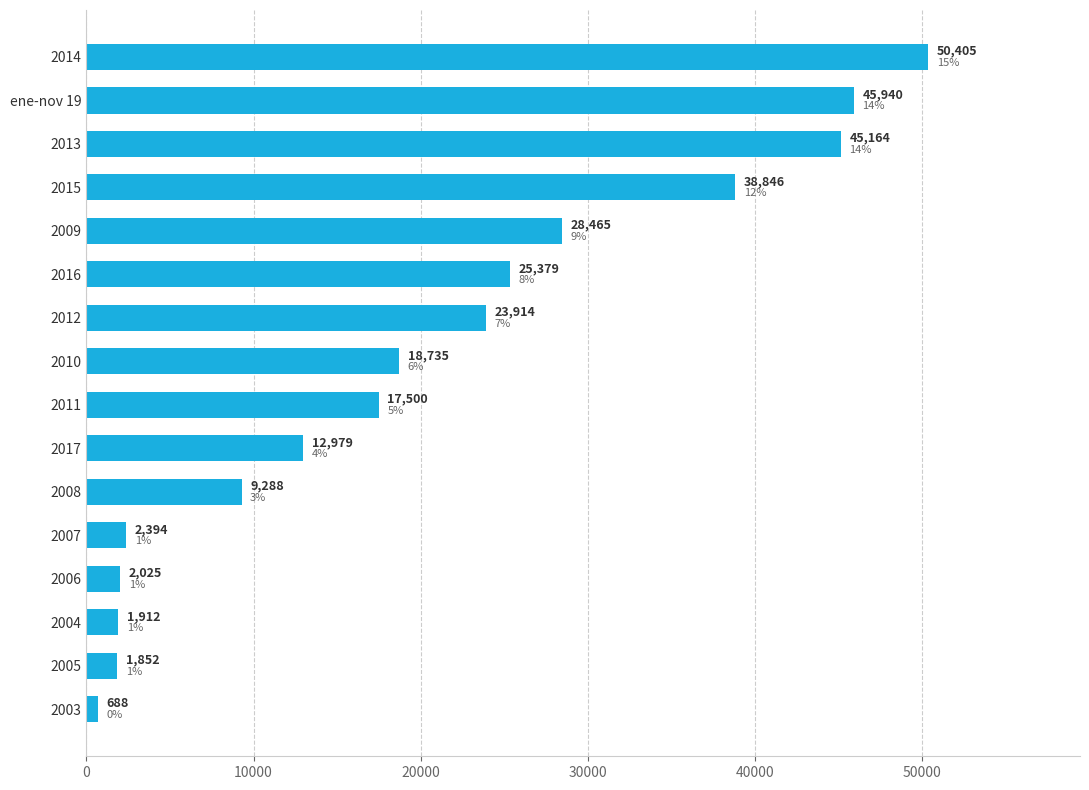

Count the number of categories in the chart.

16